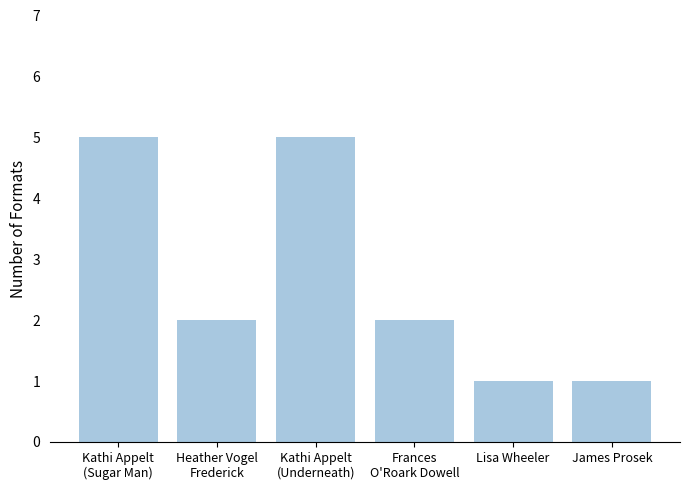

What is the change in value from Frances
O'Roark Dowell to Lisa Wheeler?

-1